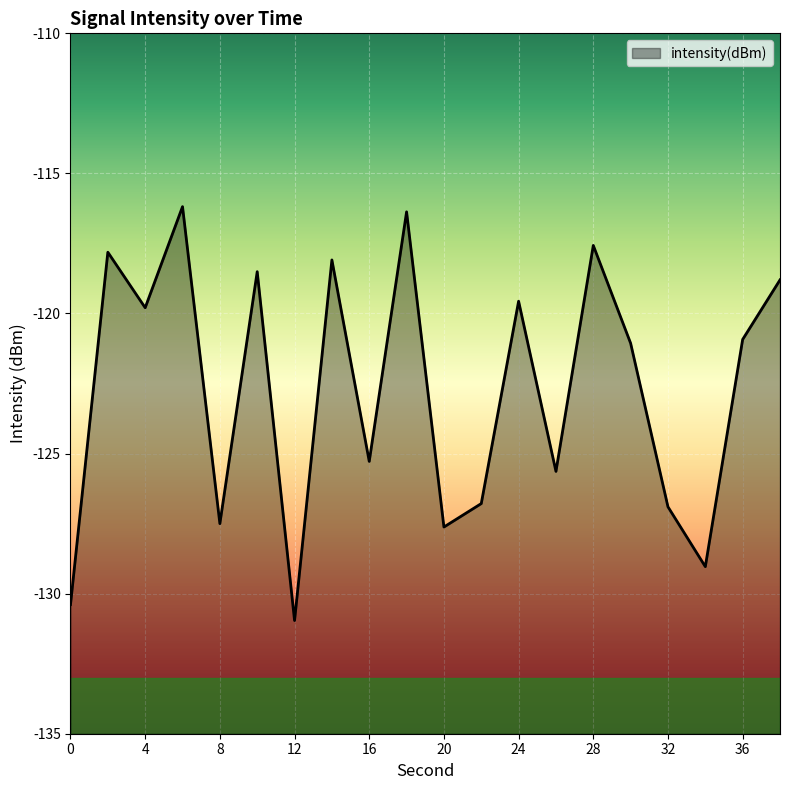

What is the sum of the values at 16 and 12?

-256.2